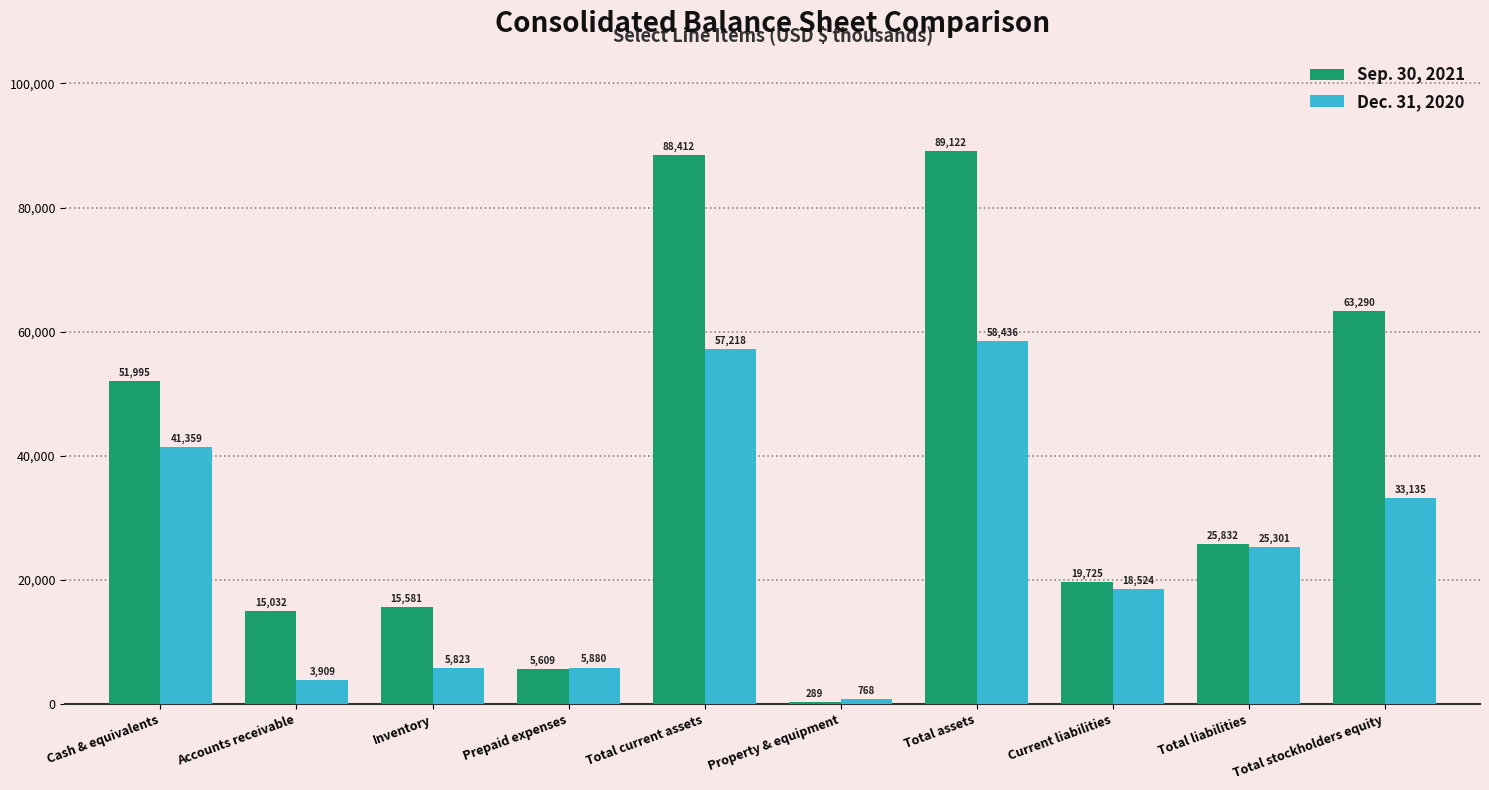

What is the sum of the Sep. 30, 2021 values at Property & equipment and Prepaid expenses?

5898